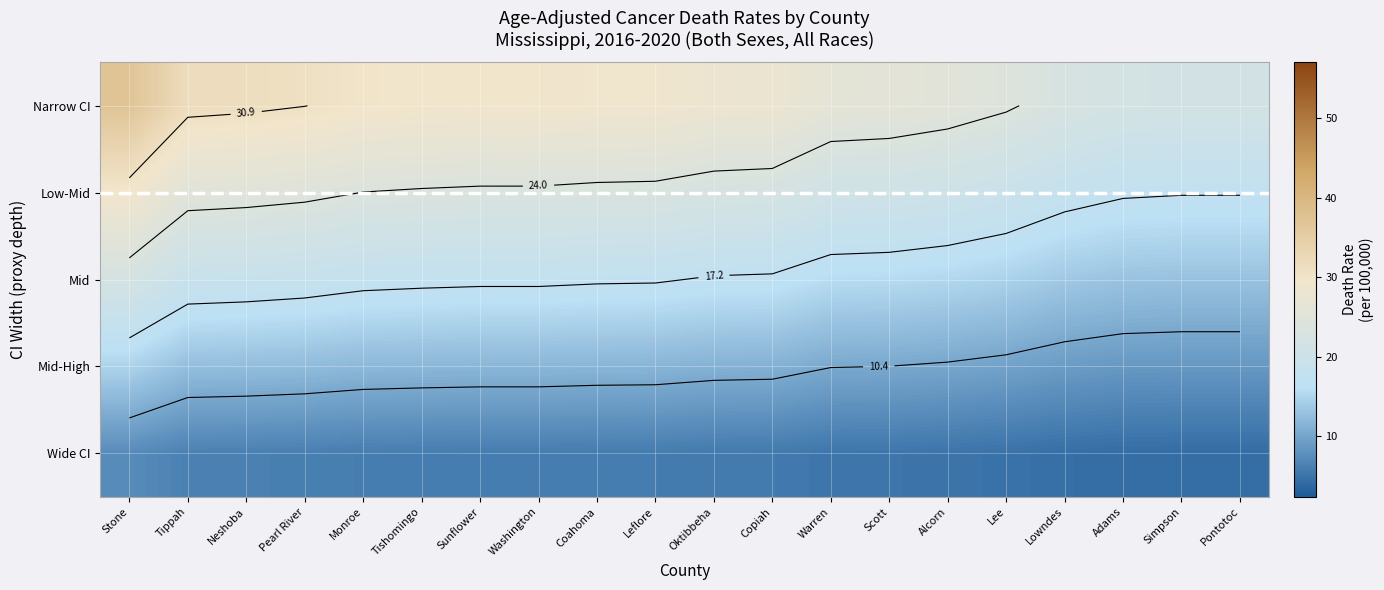

True or false: Narrow CI has a value of 28.1 at Copiah.

True